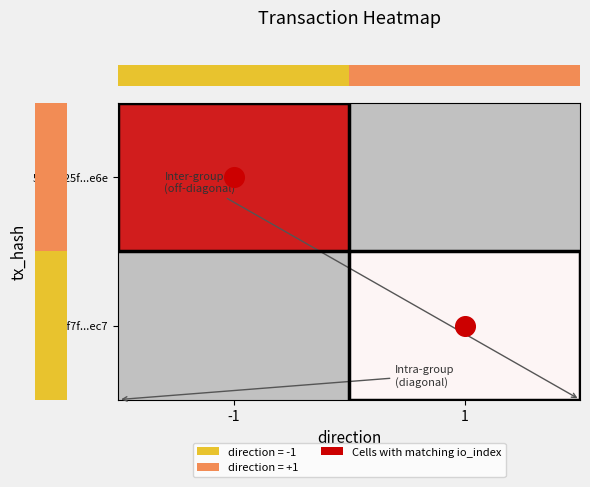

At which label does row_1 reach its peak?

-1